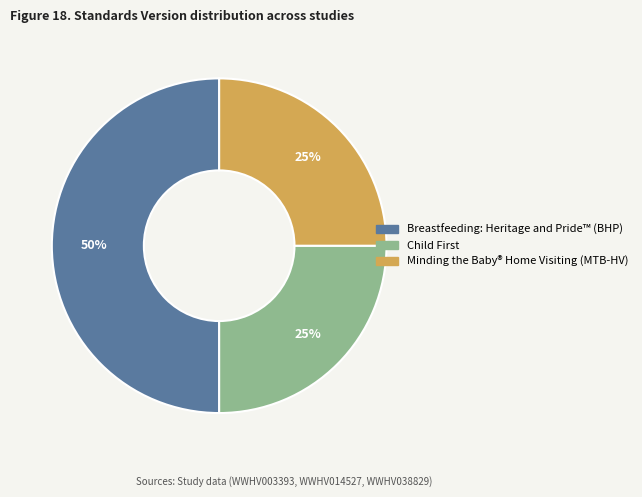

Between Minding the Baby® Home Visiting (MTB-HV) and Breastfeeding: Heritage and Pride™ (BHP), which is larger?

Breastfeeding: Heritage and Pride™ (BHP)